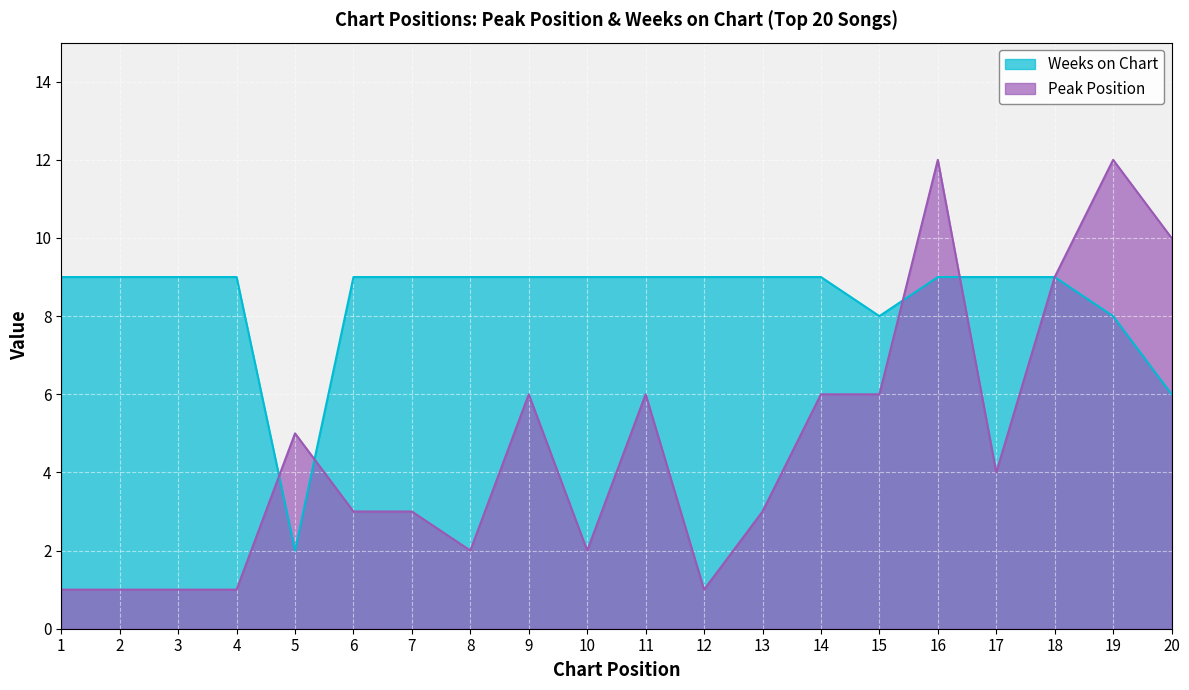

Which series changed the most between 1 and 7?

Peak Position